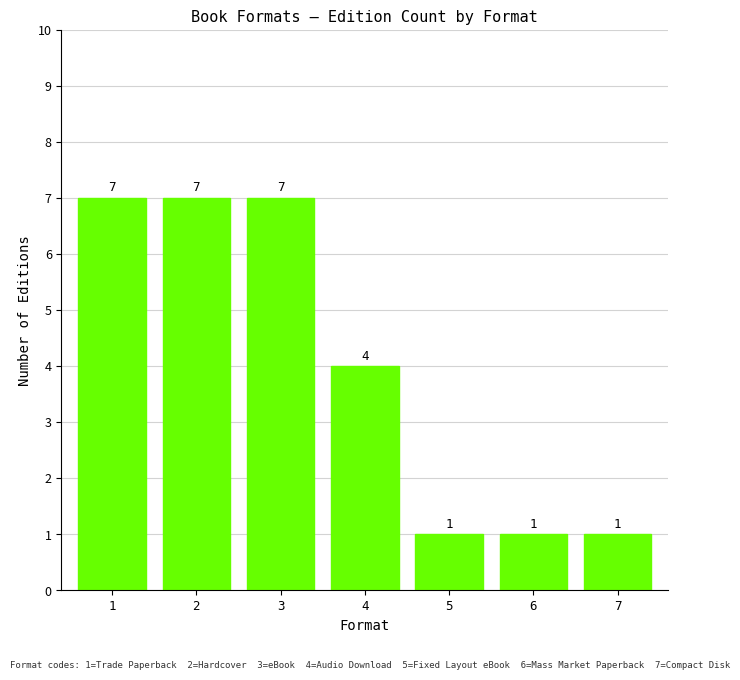

What is the maximum value shown in the chart?

7